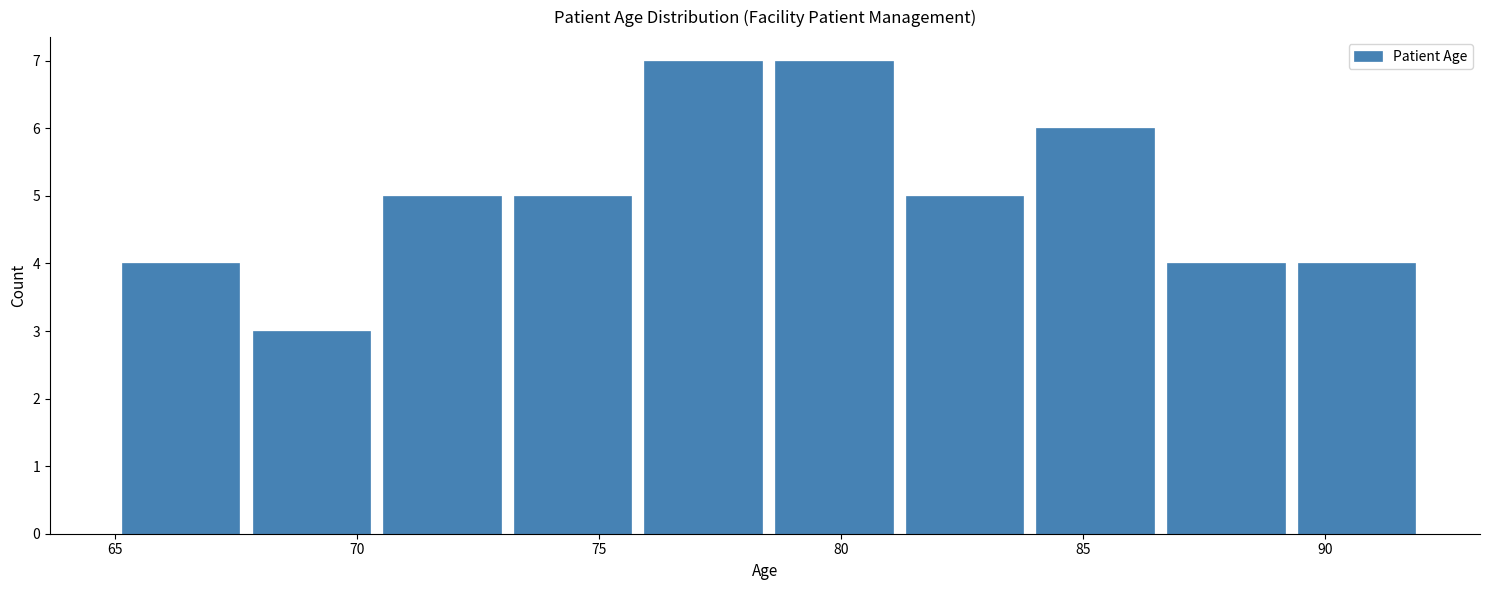

How tall is the bar that spans 73.1 to 75.8 on the x-axis? Neither the bar edges nor the heights are printed on the chart, so give them approximately, as read against the axes.

5